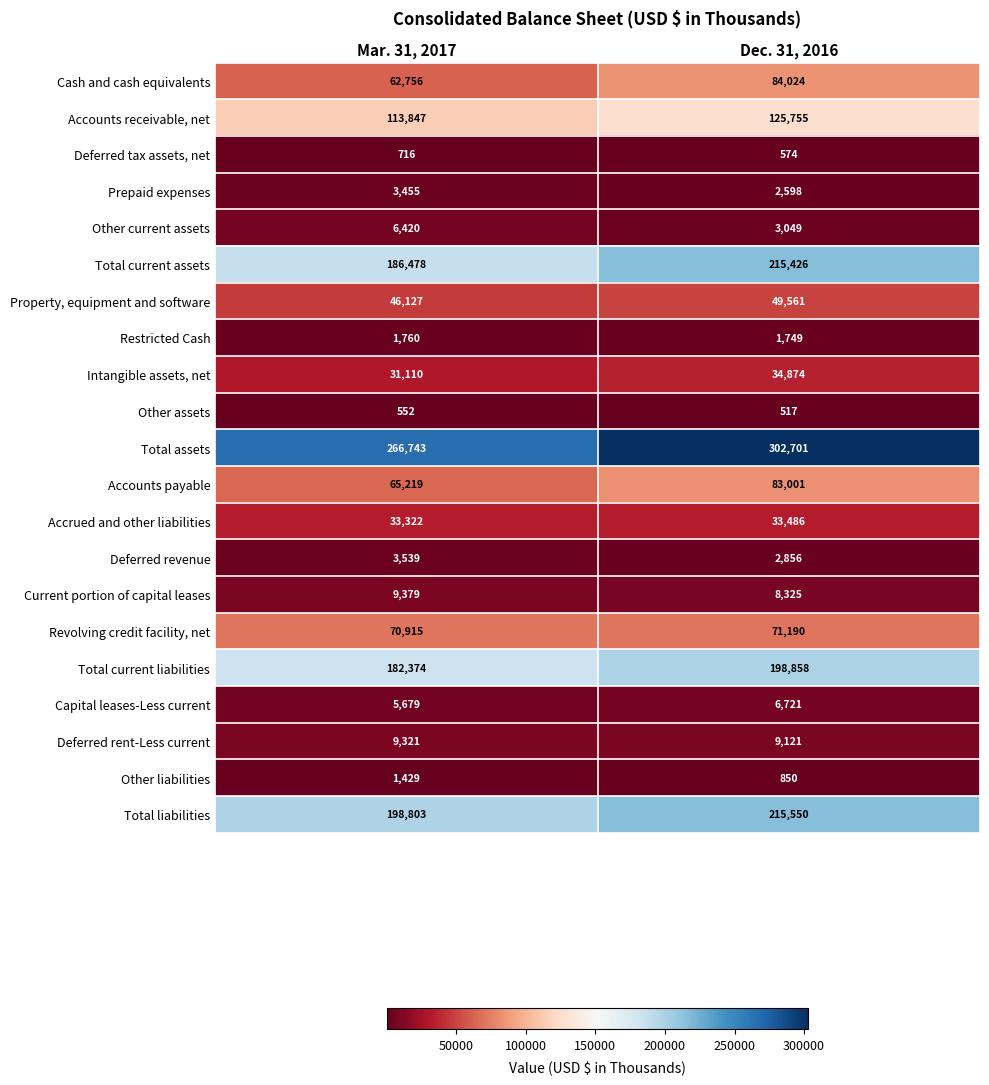

The value of Total assets at Mar. 31, 2017 is 266743. True or false?

True